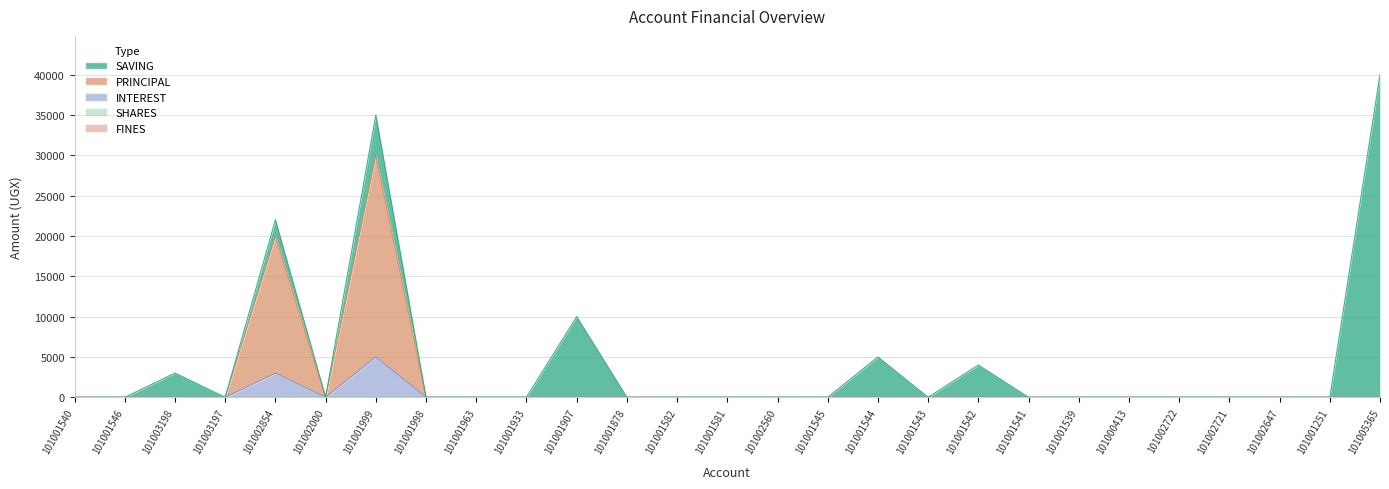

Rank the categories by SHARES value from lowest to highest.

101001540, 101001546, 101003198, 101003197, 101002854, 101002000, 101001999, 101001998, 101001963, 101001933, 101001907, 101001878, 101001582, 101001581, 101002560, 101001545, 101001544, 101001543, 101001542, 101001541, 101001539, 101000413, 101002722, 101002721, 101002647, 101001251, 101005365